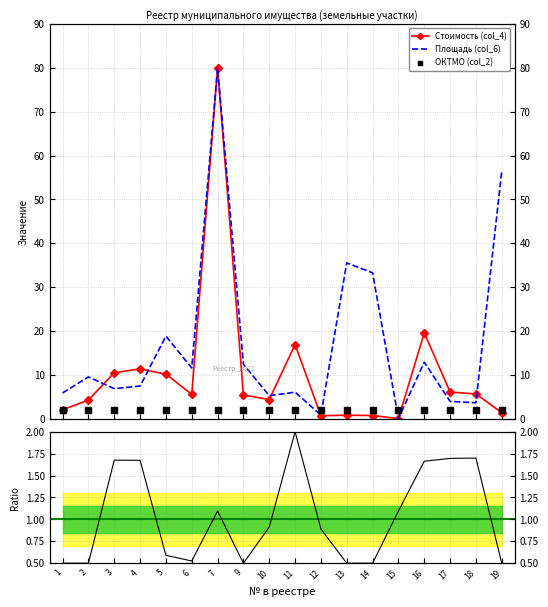

At how many categories does at least one series exceed 21?

4